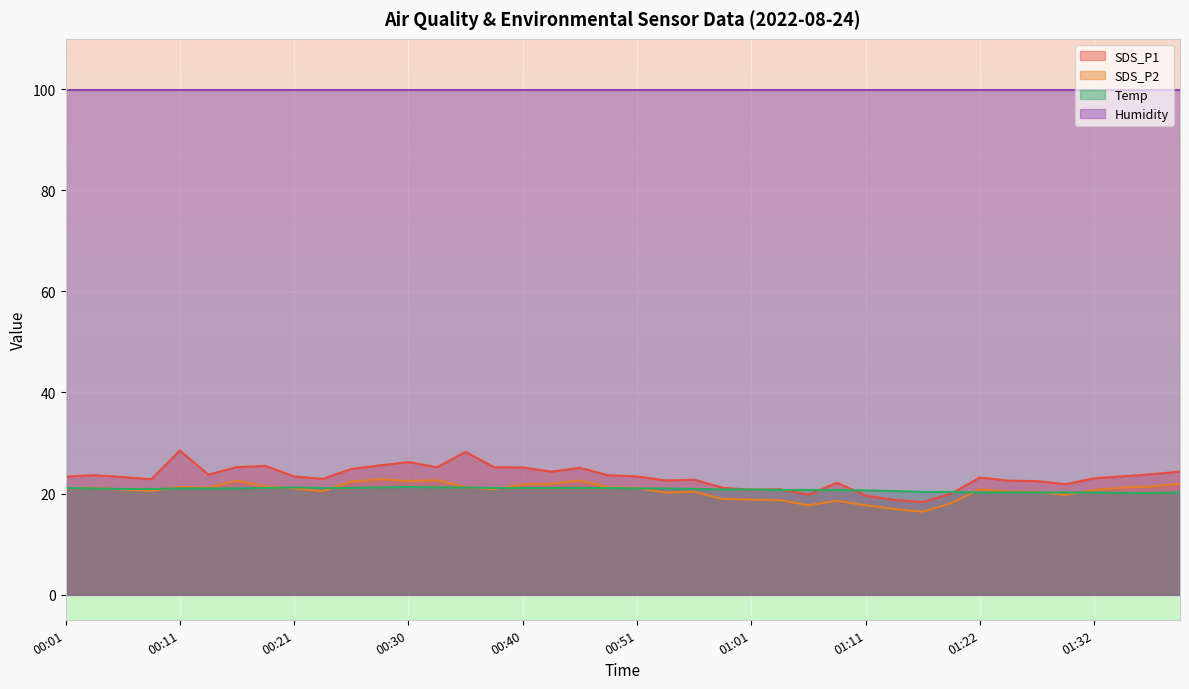

What is the greatest value displayed?

99.9